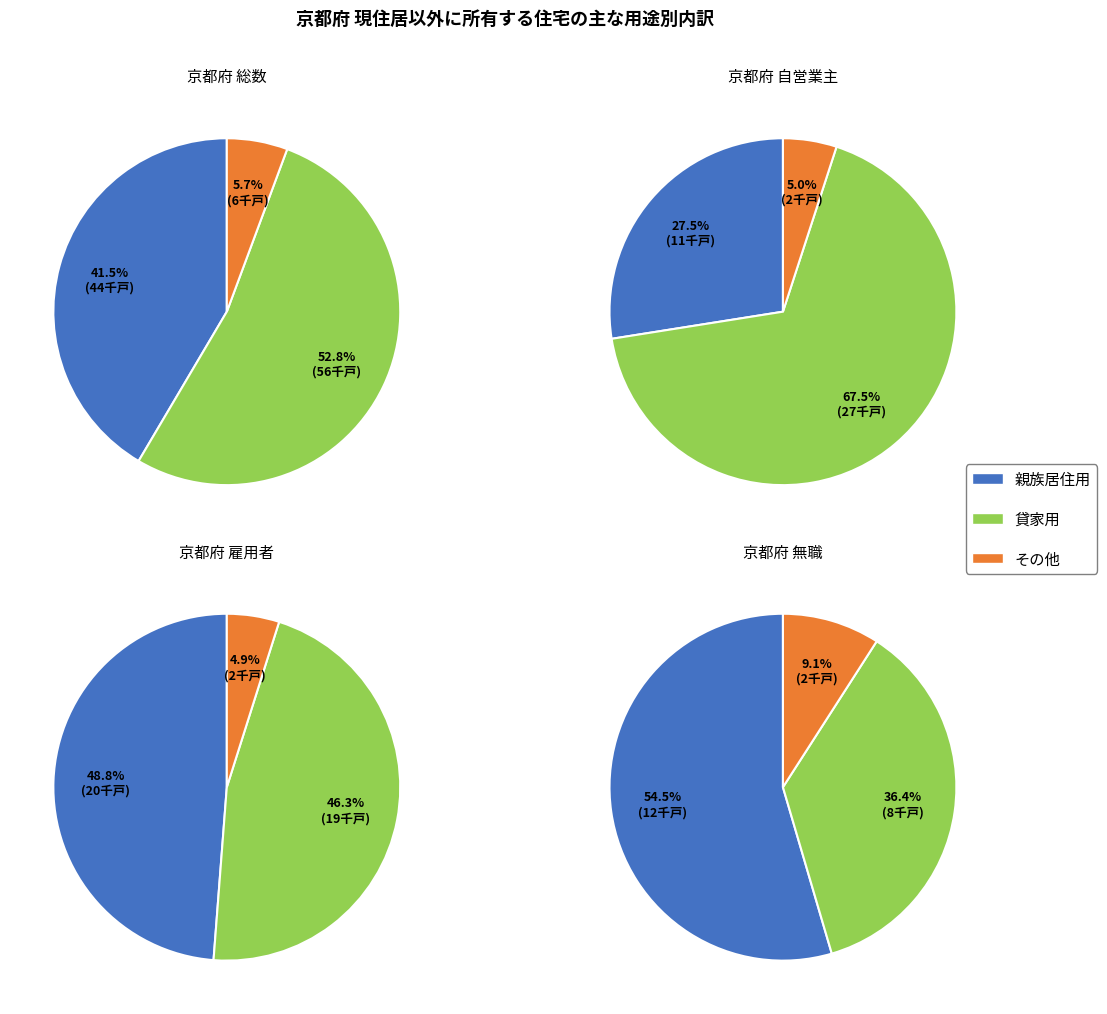

Is 3_無職 the majority of the pie?

No